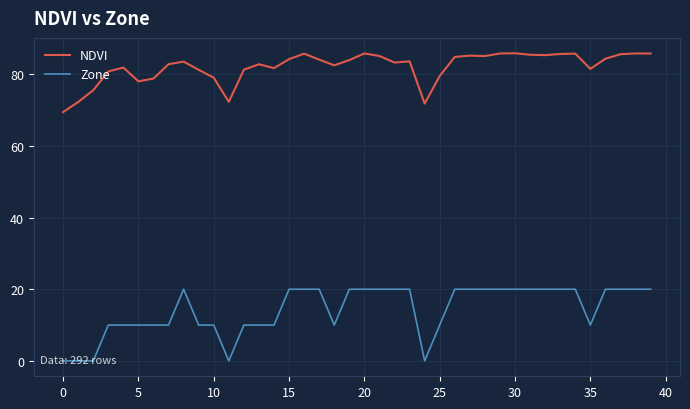

What is the maximum value for NDVI?

85.9